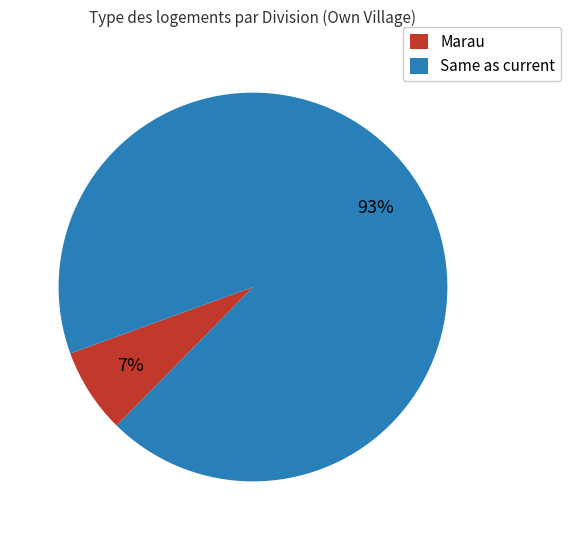

Which has a higher value, Marau or Same as current?

Same as current